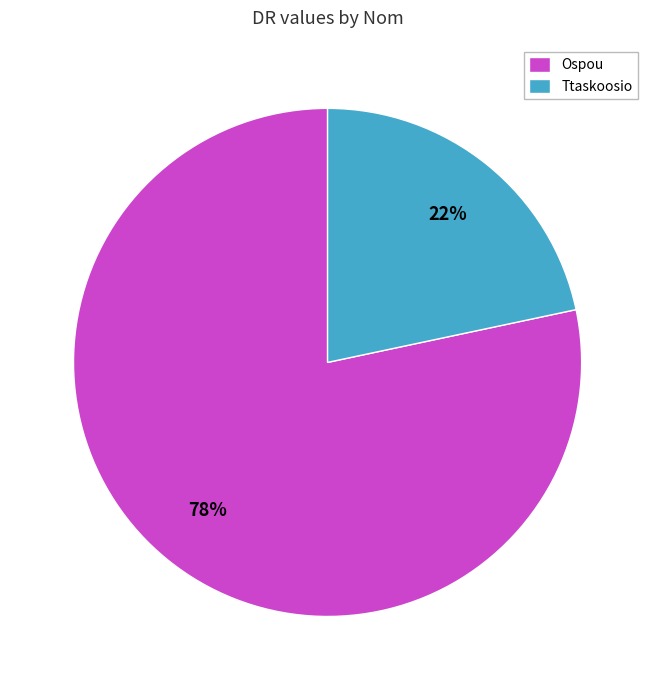

How many segments does this pie chart have?

2